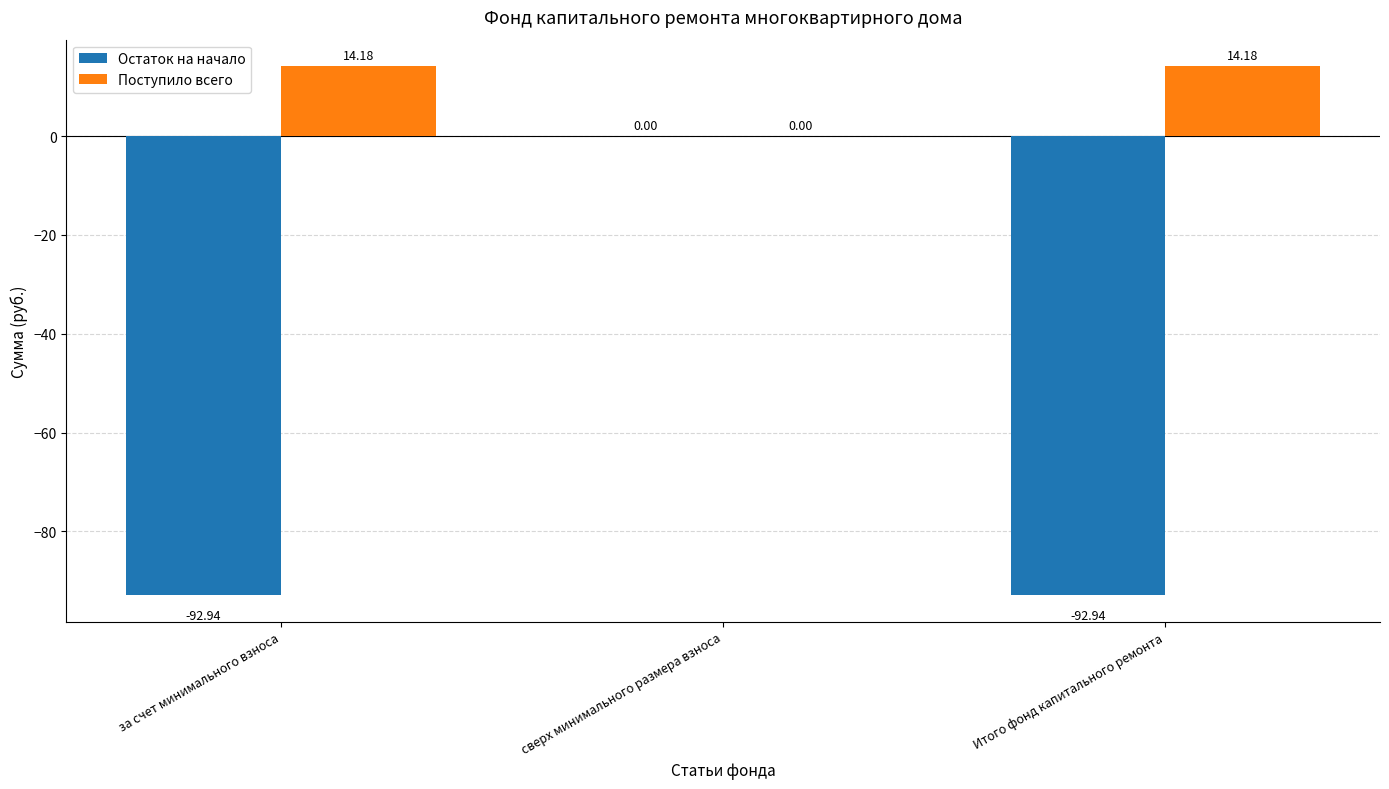

Which series changed the most between сверх минимального размера взноса and Итого фонд капитального ремонта?

Остаток на начало